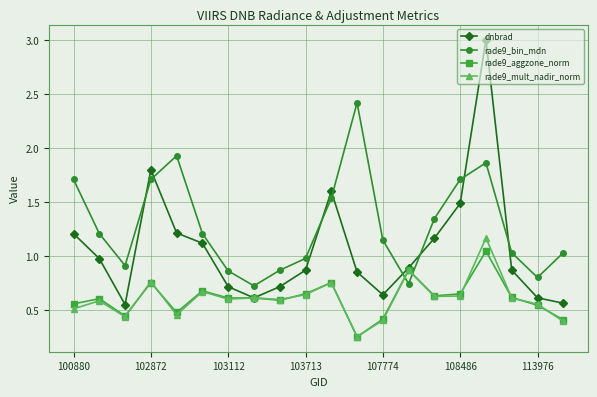

What is the highest value of the rade9_bin_mdn series?

2.4